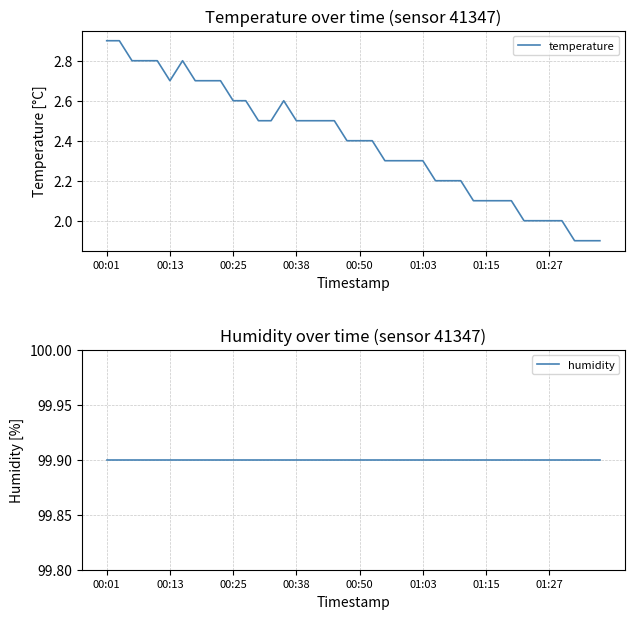

True or false: humidity and temperature cross at least once.

False